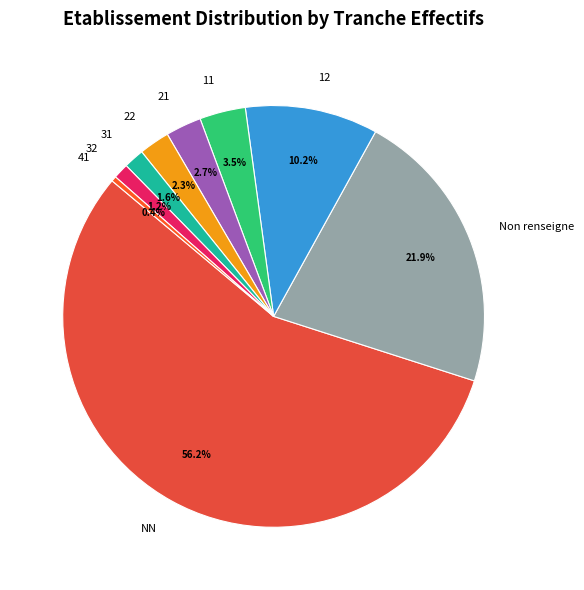

How many segments does this pie chart have?

9